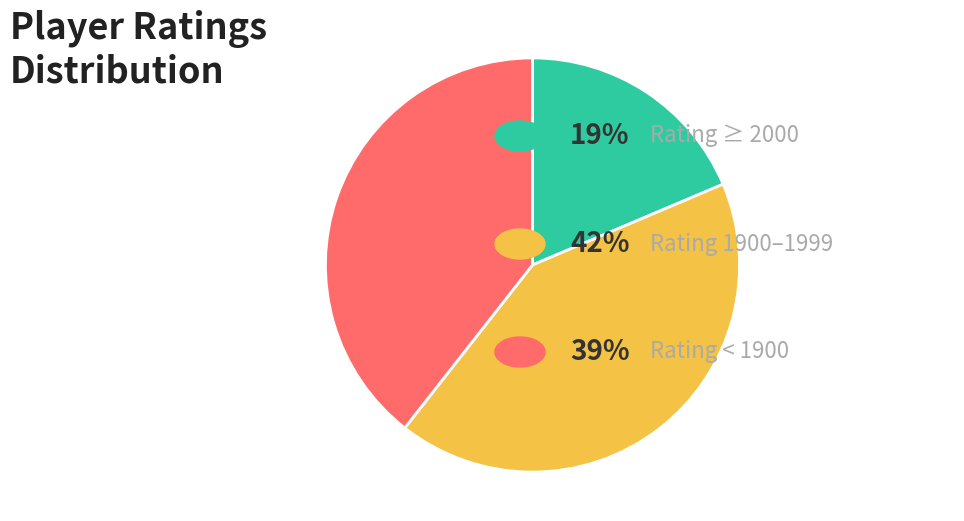

Is there any slice that represents more than half of the pie?

No